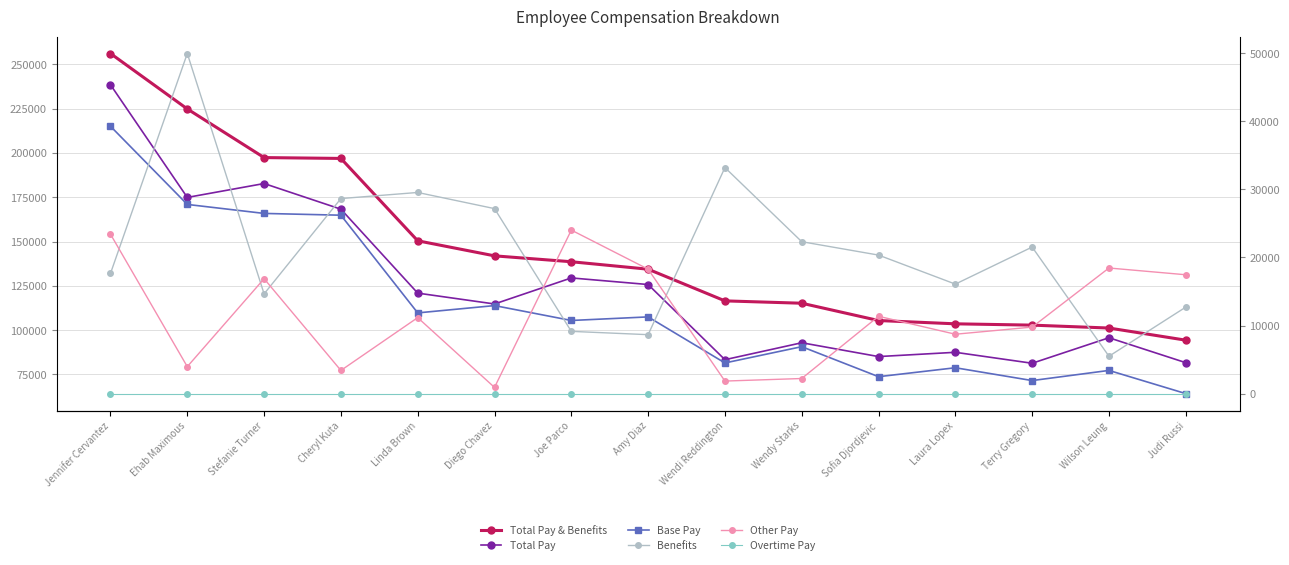

At which label is Total Pay & Benefits closest to 175226?

Cheryl Kuta